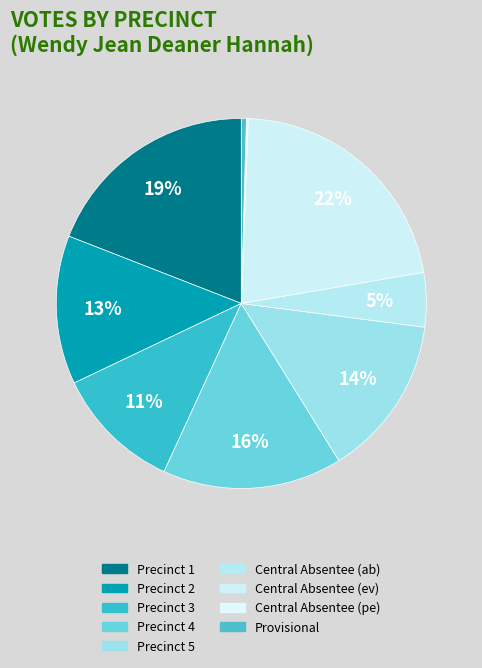

To the nearest percent, what is the difference between the Central Absentee (pe) and Precinct 5 slice percentages?

14%